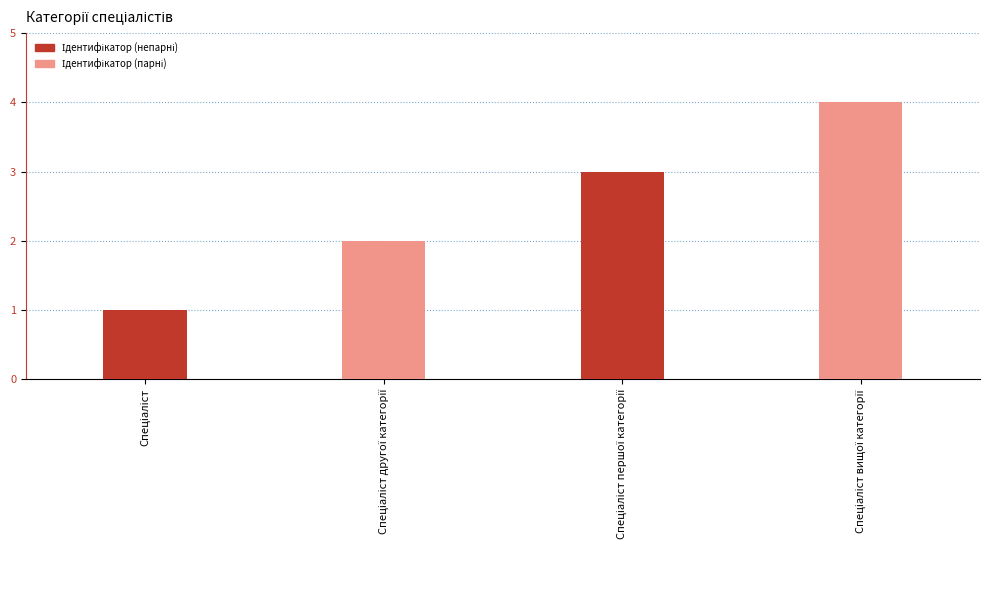

What is the difference between the maximum and minimum values?

3